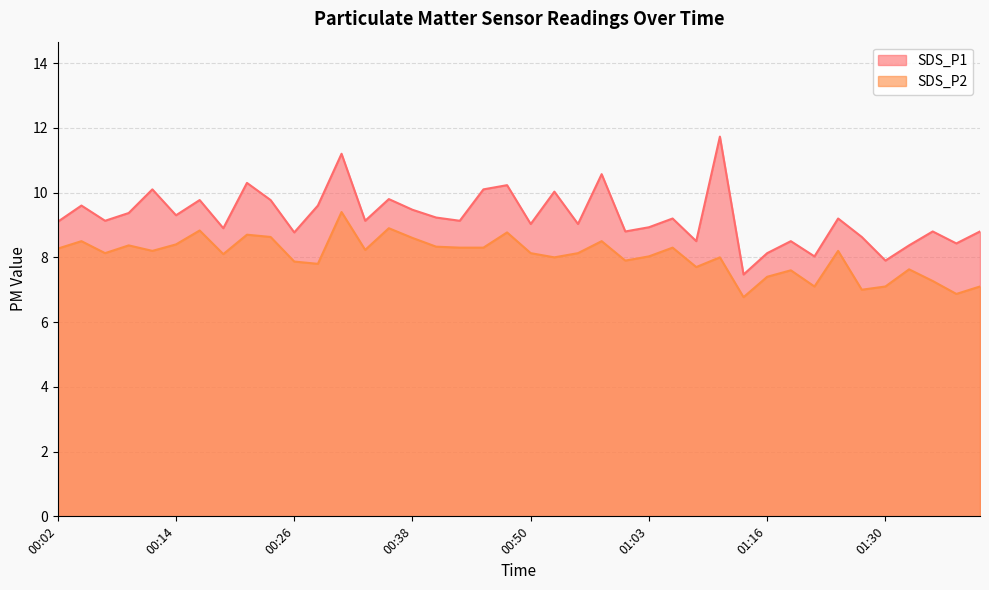

What is the difference between the highest and lowest values at 01:05?

0.9